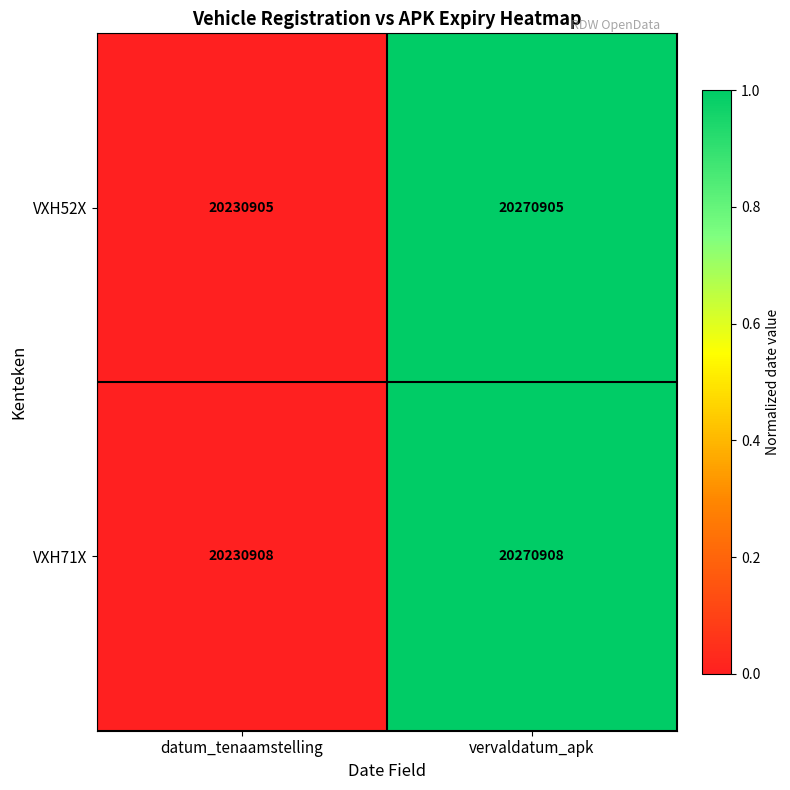

Reading left to right, list all the values displayed in this chart.

VXH52X: datum_tenaamstelling=20230905	vervaldatum_apk=20270905
VXH71X: datum_tenaamstelling=20230908	vervaldatum_apk=20270908